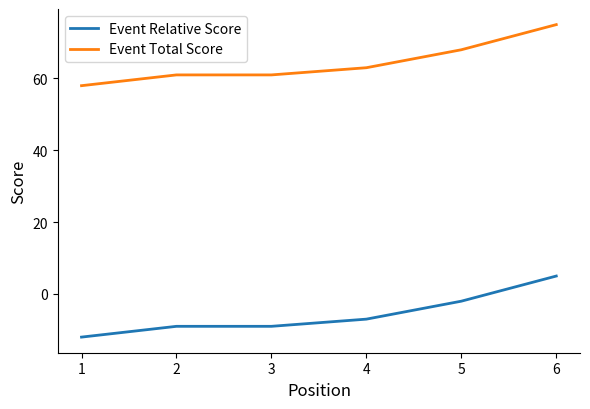

The value of Event Total Score at 3 is 93. True or false?

False